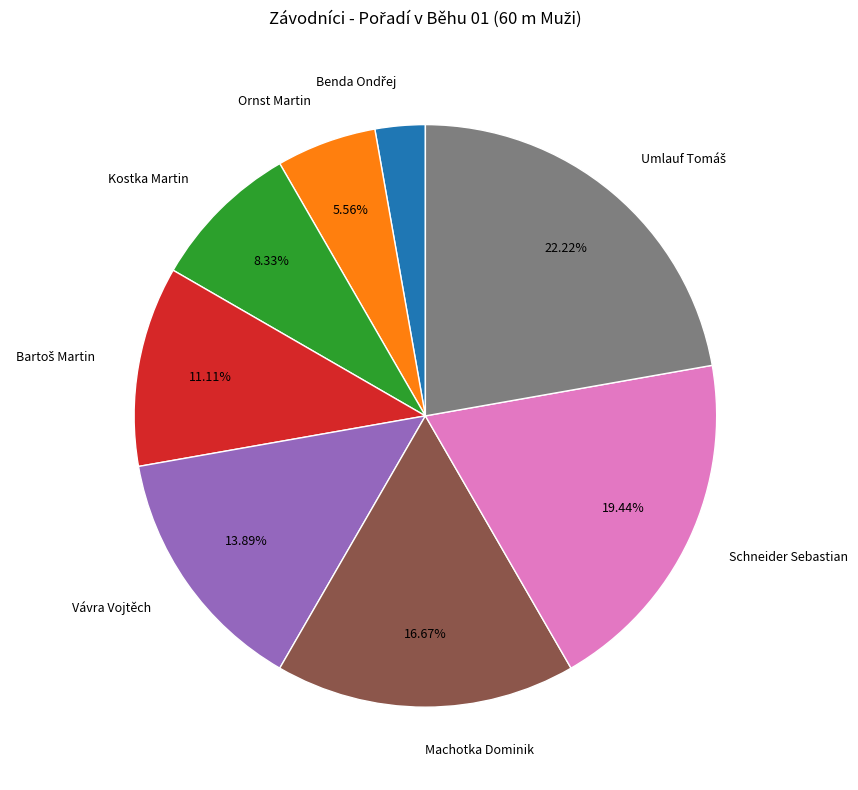

Between Schneider Sebastian and Vávra Vojtěch, which is larger?

Schneider Sebastian